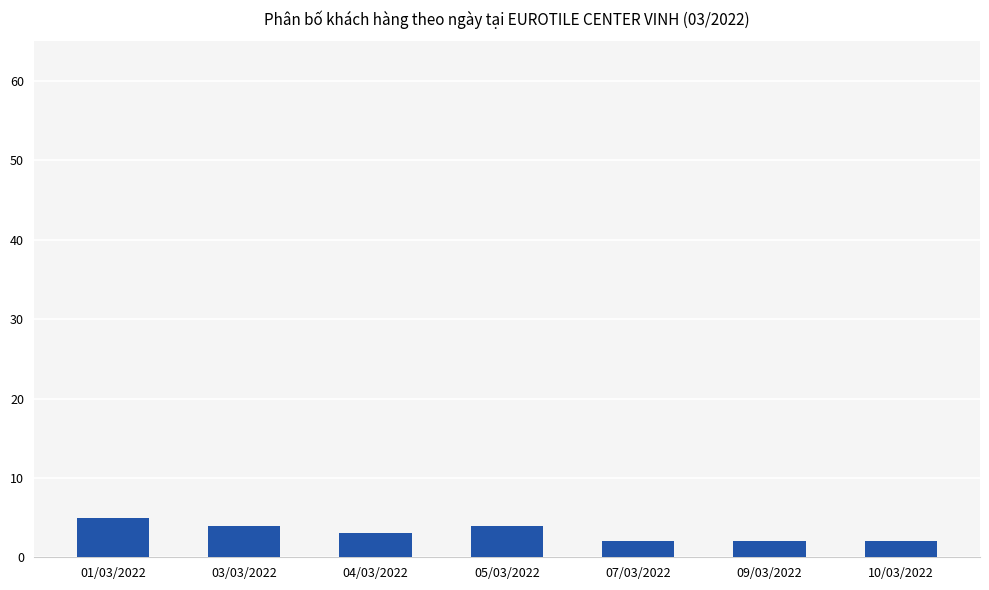

The chart shows a value of 2 at 10/03/2022. True or false?

True